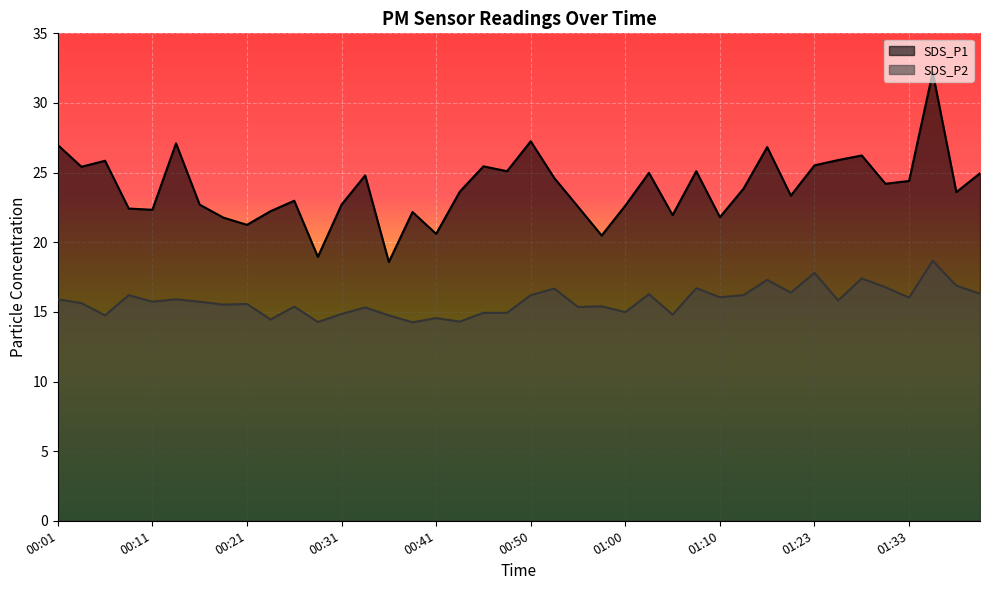

Rank the categories by SDS_P1 value from lowest to highest.

00:36, 00:28, 00:58, 00:41, 00:21, 00:18, 01:10, 01:05, 00:38, 00:23, 00:11, 00:08, 00:55, 01:00, 00:16, 00:31, 00:26, 01:20, 01:37, 00:43, 01:15, 01:30, 01:33, 00:53, 00:33, 01:40, 01:03, 00:48, 01:08, 00:03, 00:45, 01:23, 00:06, 01:25, 01:28, 01:18, 00:01, 00:13, 00:50, 01:35